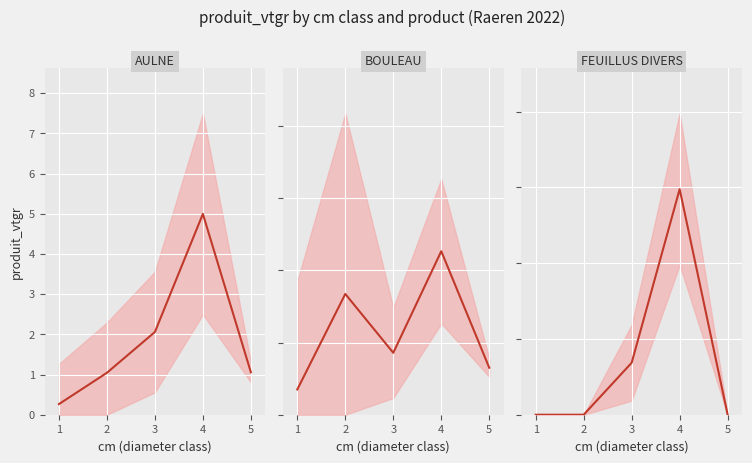

What is the sum of the BOULEAU (mid) values at 4 and 3?

6.2